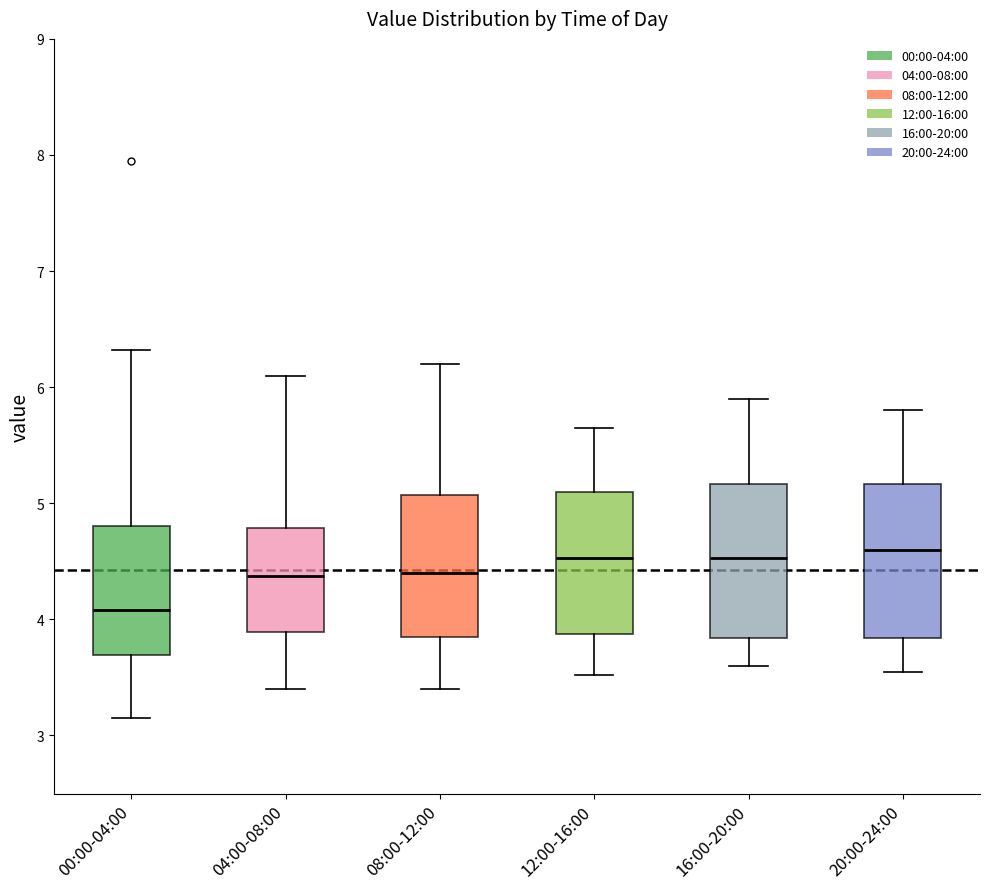

Reading left to right, read every box against the y-axis: the position of its median line, the range the box covers, and the ends of its whiskers. The values are not printed on the chart, so give them approximately, as read against the axis.

00:00-04:00: median 4.1, box 3.7 to 4.8, whiskers 3.2 to 6.3
04:00-08:00: median 4.4, box 3.9 to 4.8, whiskers 3.4 to 6.1
08:00-12:00: median 4.4, box 3.8 to 5.1, whiskers 3.4 to 6.2
12:00-16:00: median 4.5, box 3.9 to 5.1, whiskers 3.5 to 5.7
16:00-20:00: median 4.5, box 3.8 to 5.2, whiskers 3.6 to 5.9
20:00-24:00: median 4.6, box 3.8 to 5.2, whiskers 3.6 to 5.8